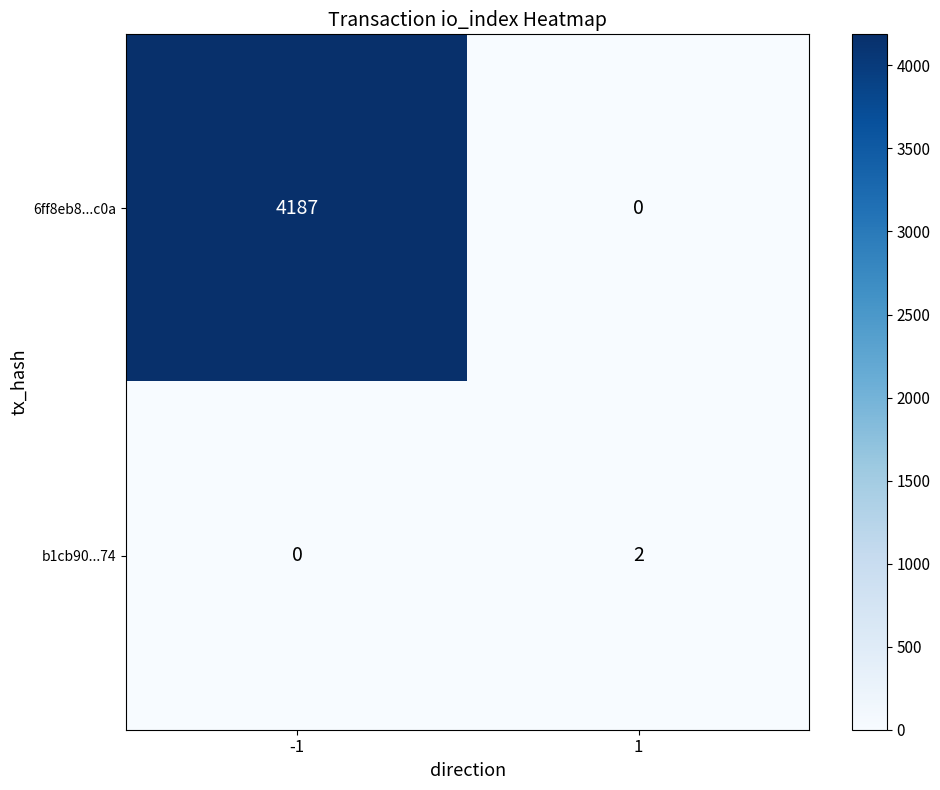

Which series has the largest range (max minus min)?

6ff8eb8...c0a